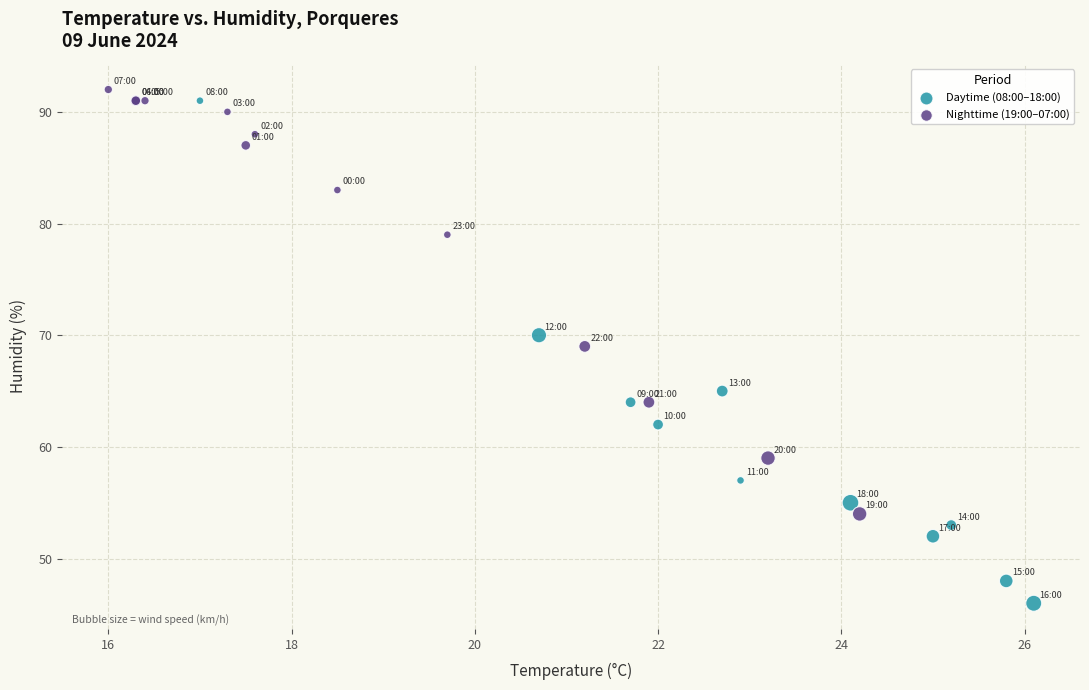

Which series reaches the maximum Y coordinate?

Nighttime (19:00–07:00)